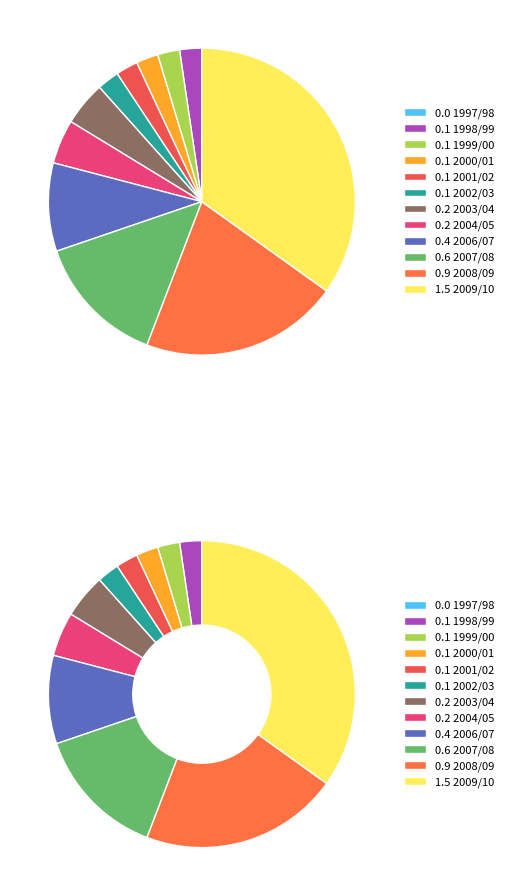

To the nearest percent, what is the average slice percentage?

8%